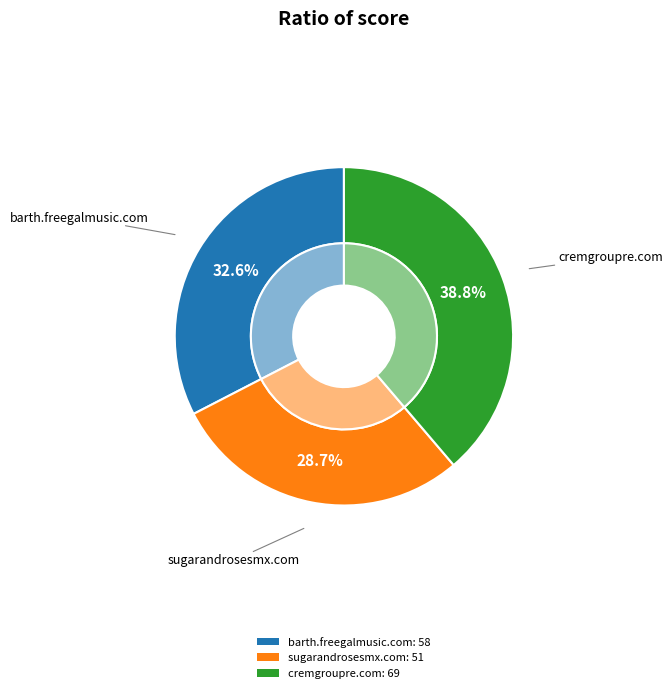

What percentage is the cremgroupre.com slice, to the nearest percent?

39%